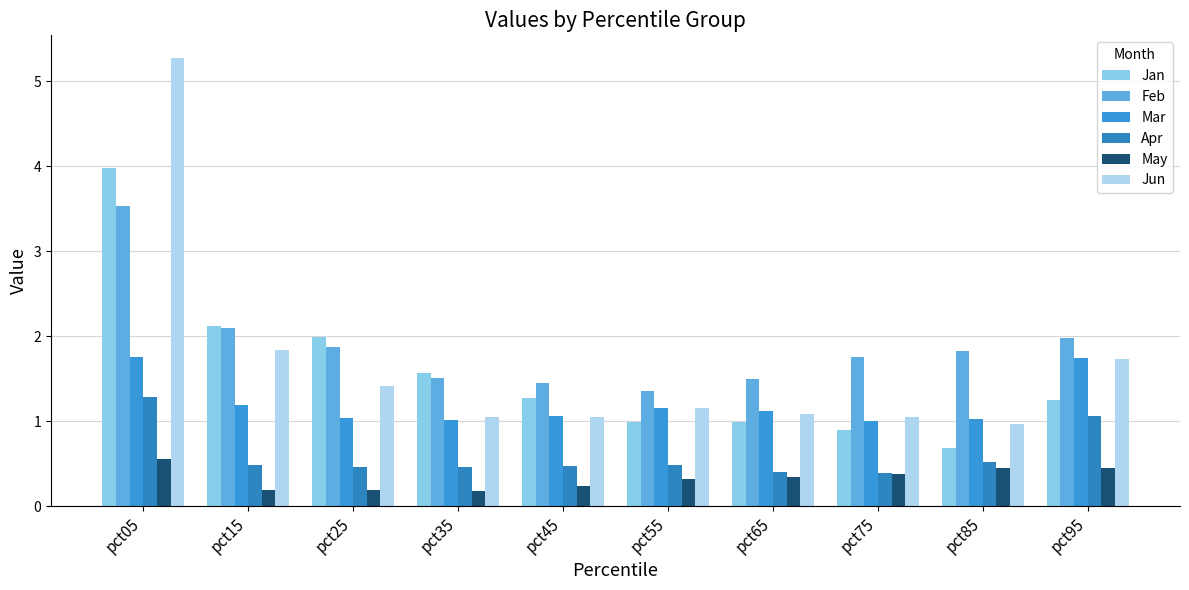

How many groups of bars are there?

10